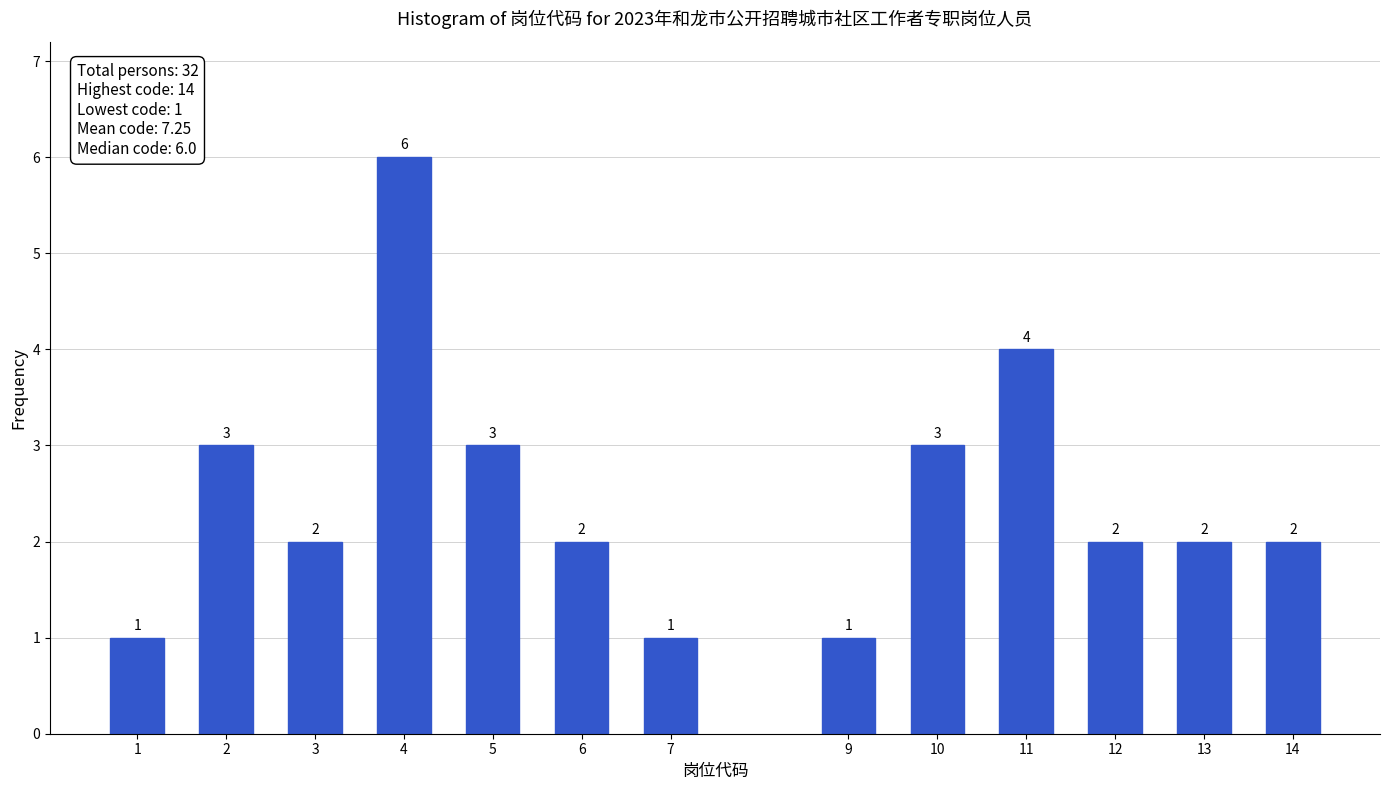

Reading left to right, extract all data points from this chart.

1=1	2=3	3=2	4=6	5=3	6=2	7=1	9=1	10=3	11=4	12=2	13=2	14=2